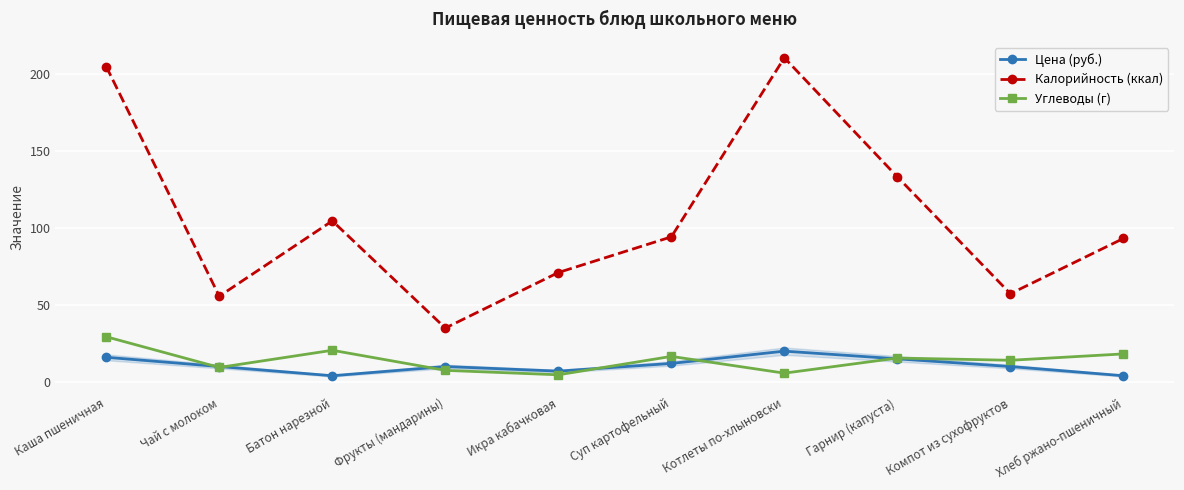

How many data points in Углеводы (г) are less than 15?

5